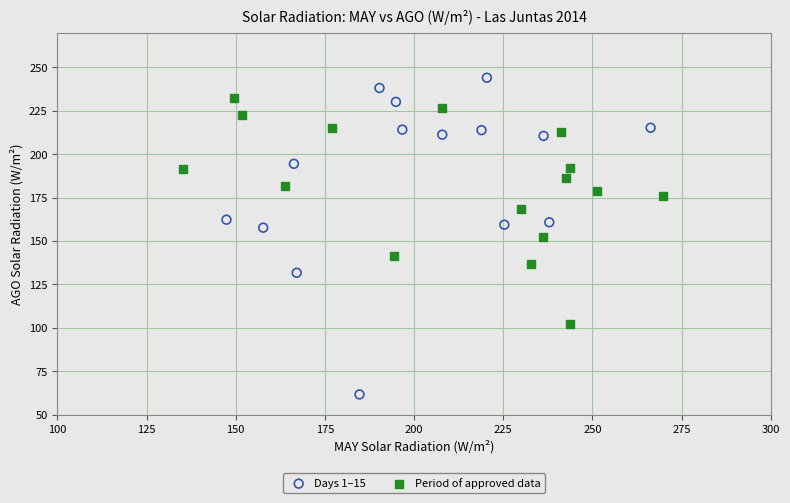

Which series contains the highest Y value?

Days 1–15